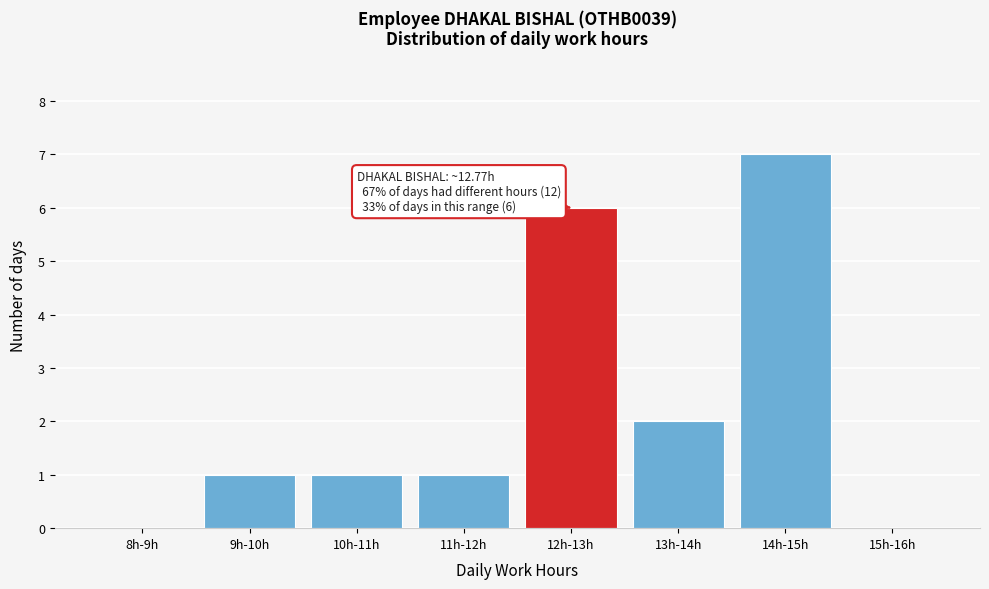

Reading left to right, list all the values displayed in this chart.

8h-9h=0	9h-10h=1	10h-11h=1	11h-12h=1	12h-13h=6	13h-14h=2	14h-15h=7	15h-16h=0